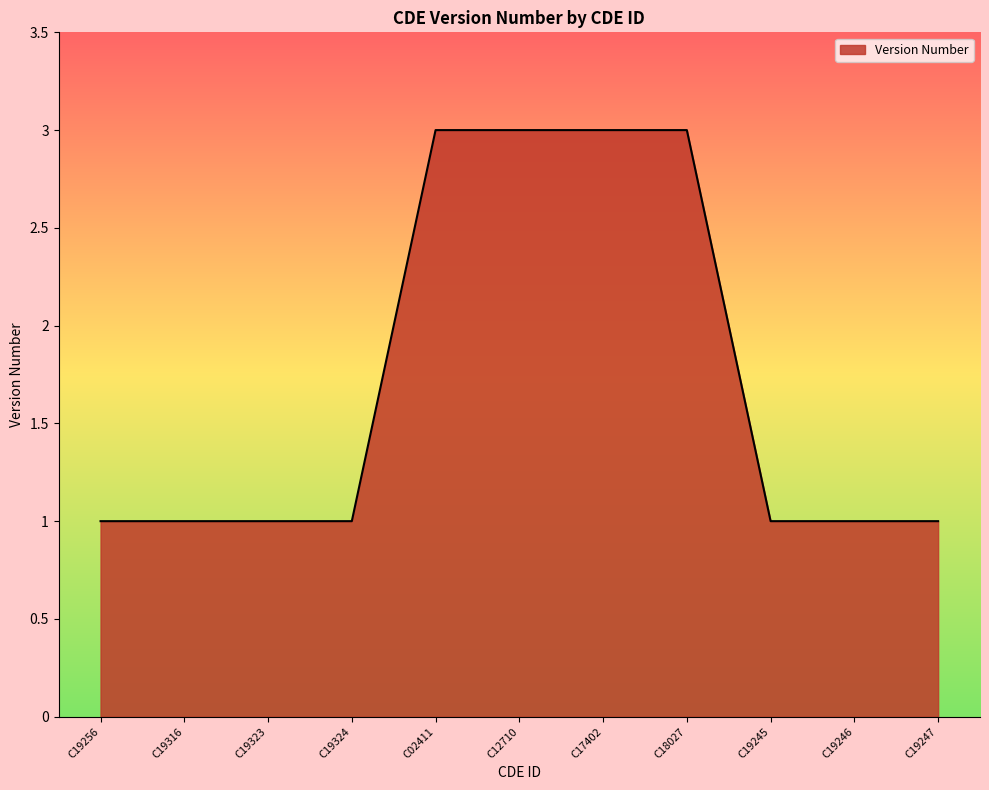

What is the change in value from C19256 to C02411?

+2